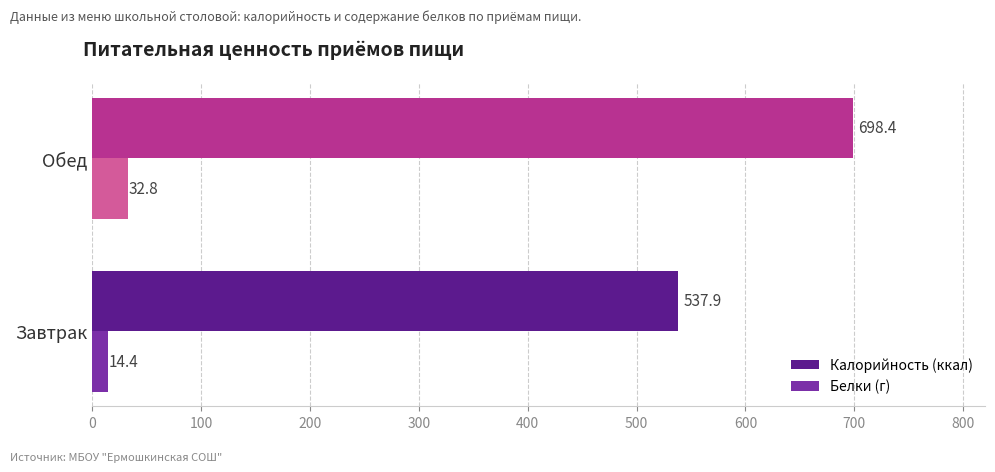

What is the highest value of the Калорийность (ккал) series?

698.4